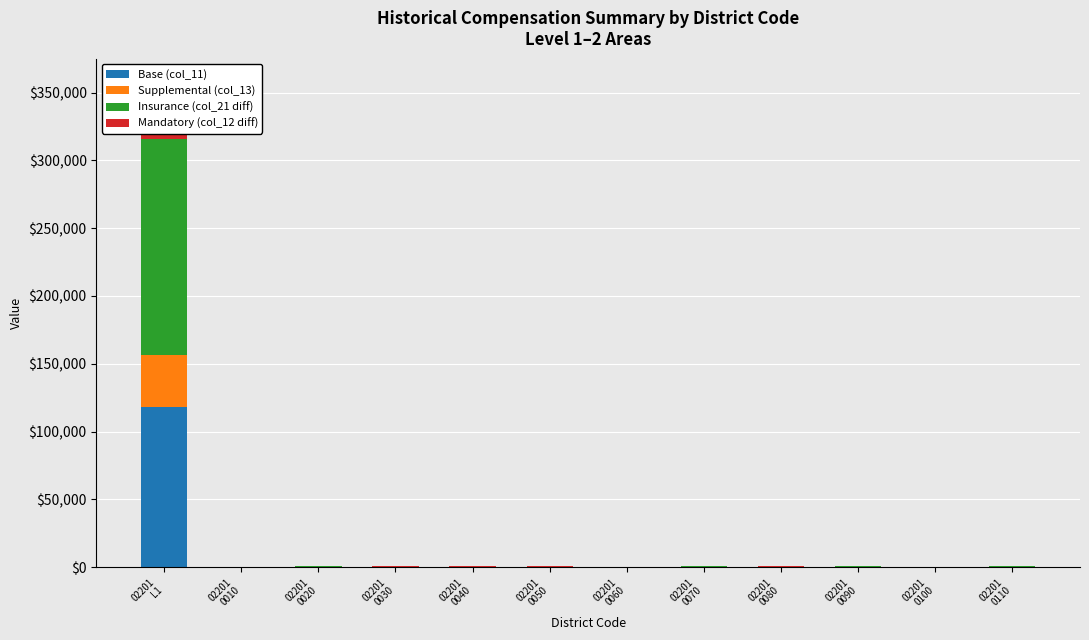

Rank the series at 02201
L1 from highest to lowest value.

Insurance (col_21 diff), Base (col_11), Supplemental (col_13), Mandatory (col_12 diff)